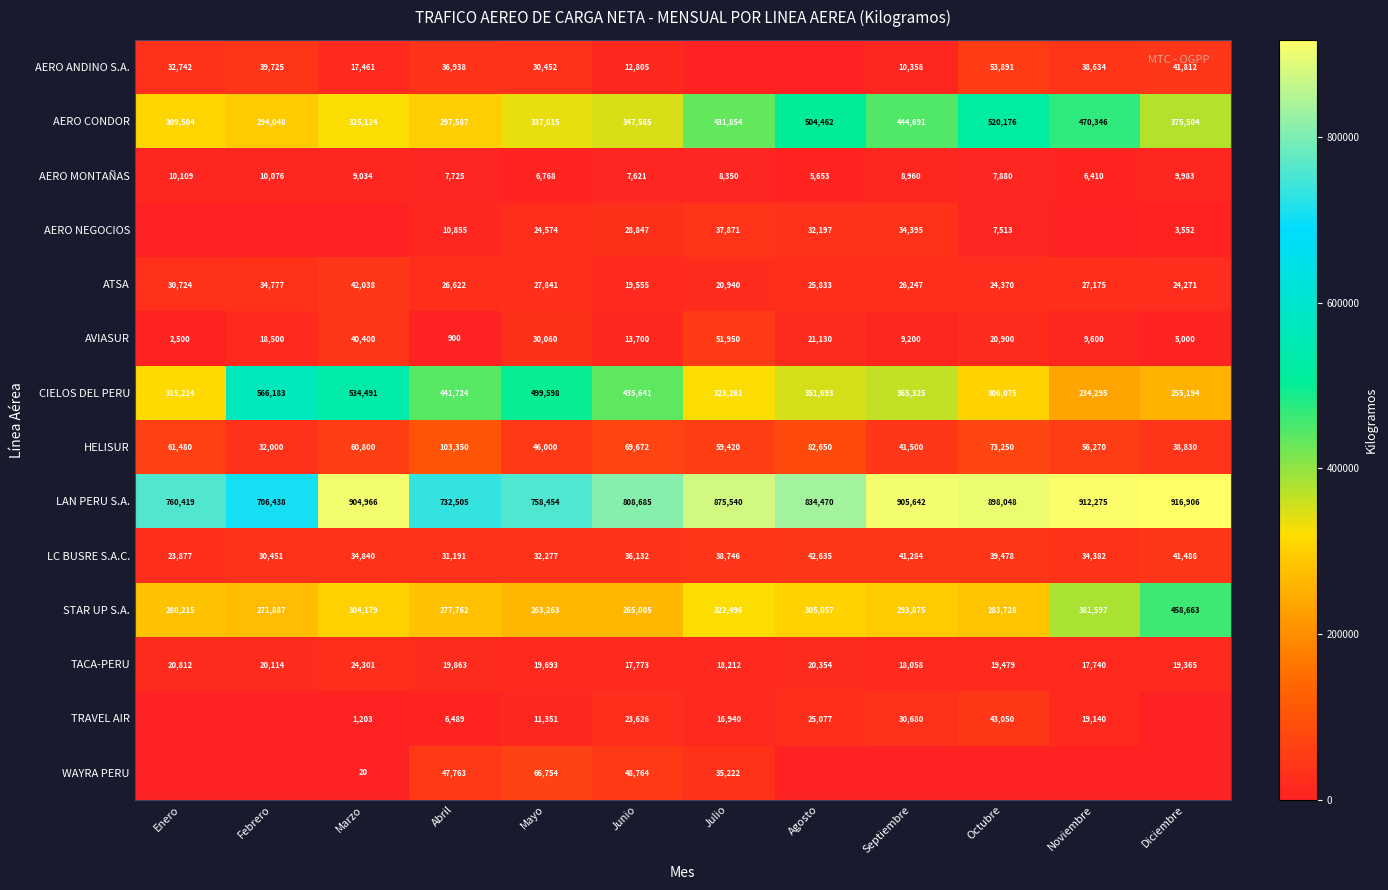

The CIELOS DEL PERU series shows 113268 at Febrero. True or false?

False